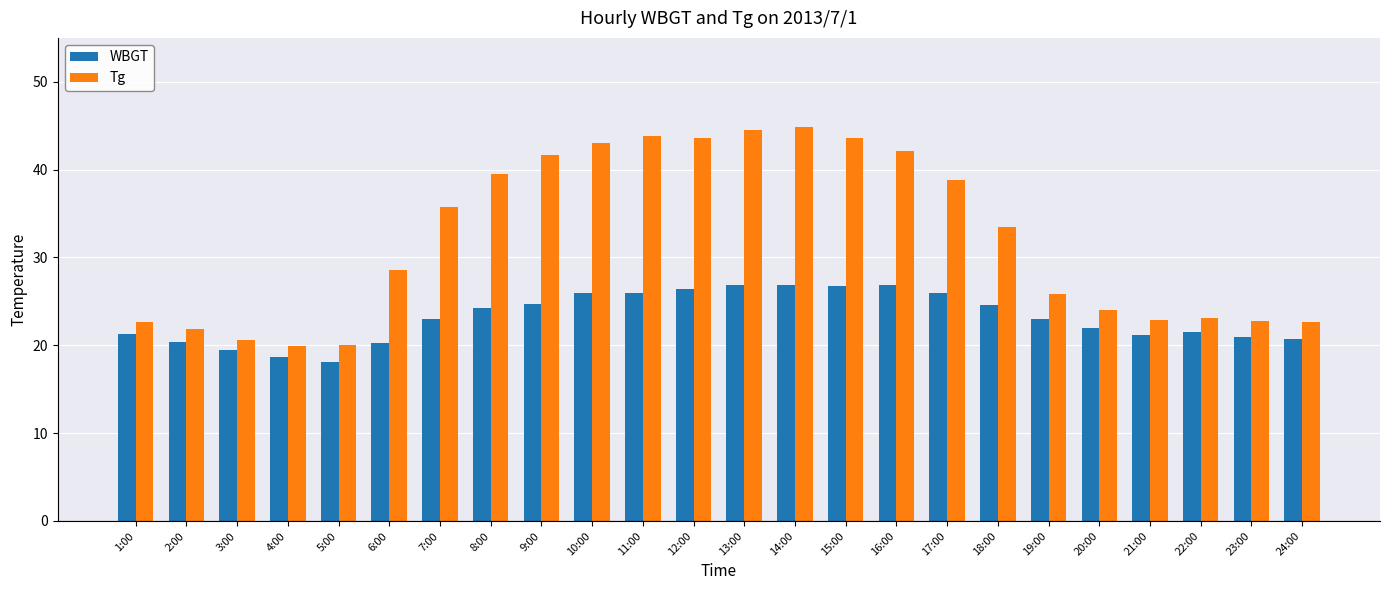

Is the value of Tg at 21:00 greater than the value of WBGT at 18:00?

No